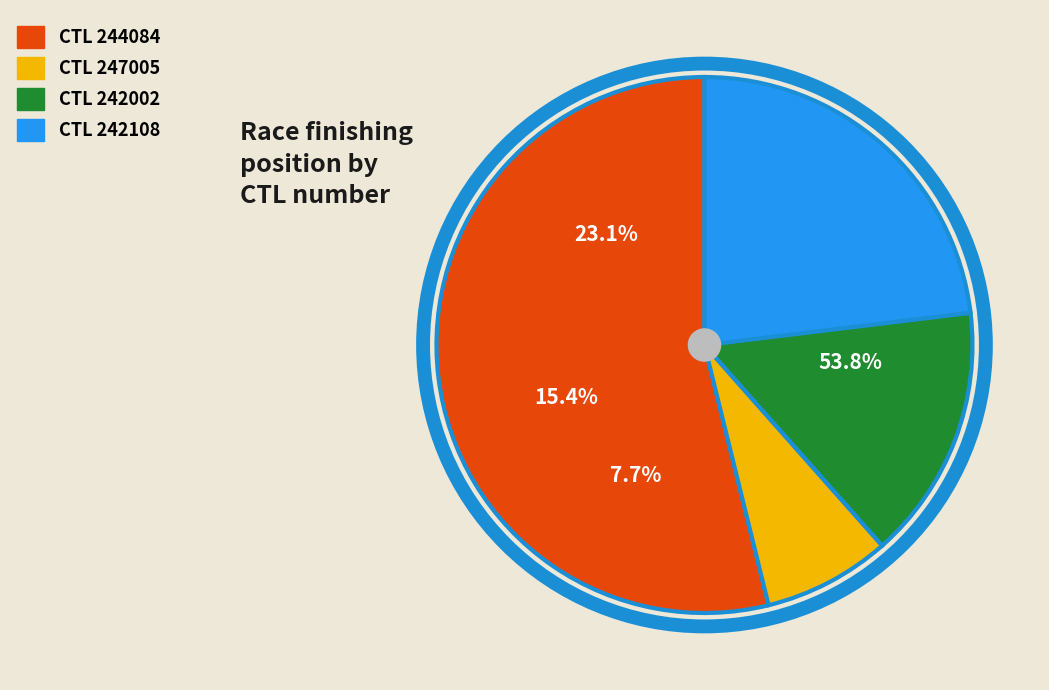

Count the number of slices in the pie.

4